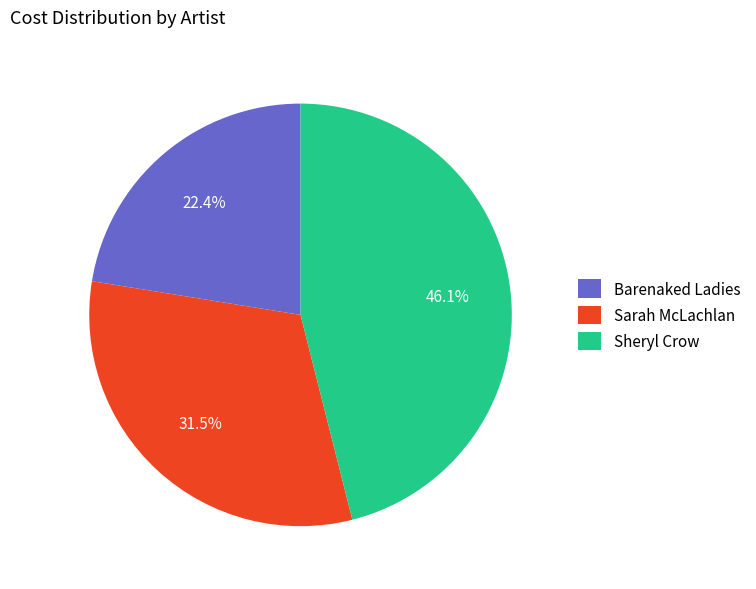

Combined, what portion of the pie is Barenaked Ladies and Sheryl Crow?

68.5%